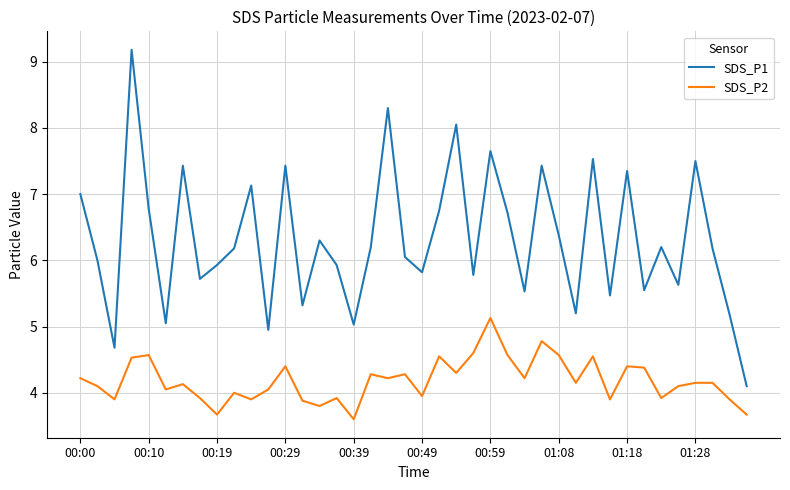

True or false: SDS_P2 and SDS_P1 cross at least once.

False